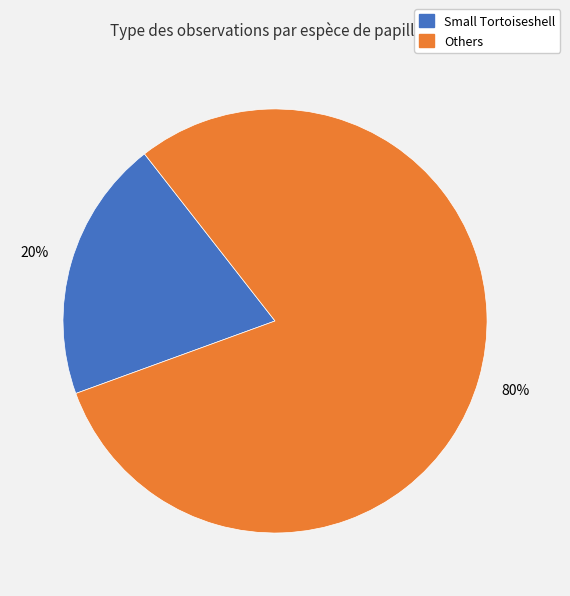

To the nearest percent, what is the average slice percentage?

50%